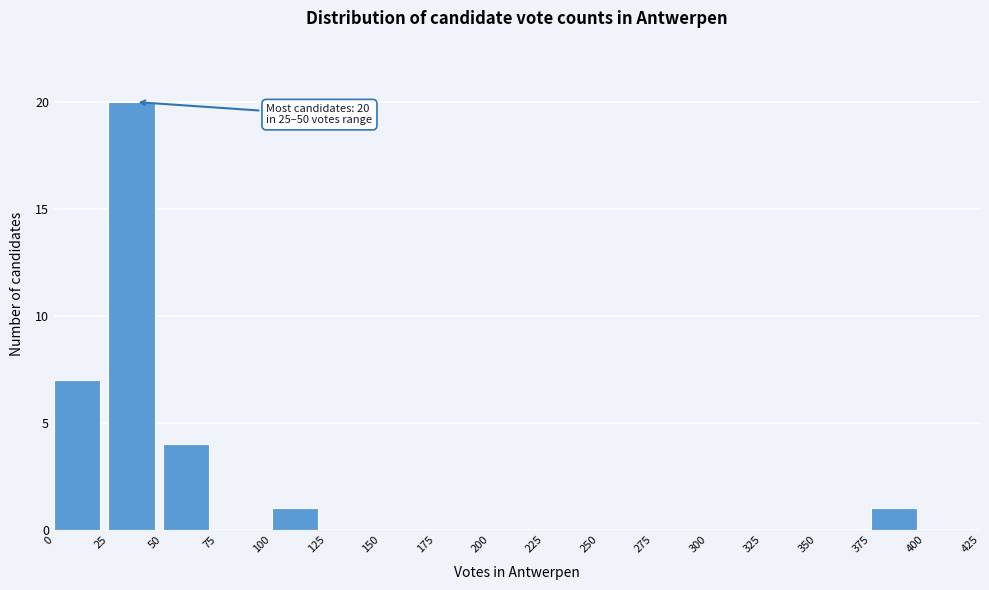

Over which range of the x-axis is the bar tallest?

25 to 50